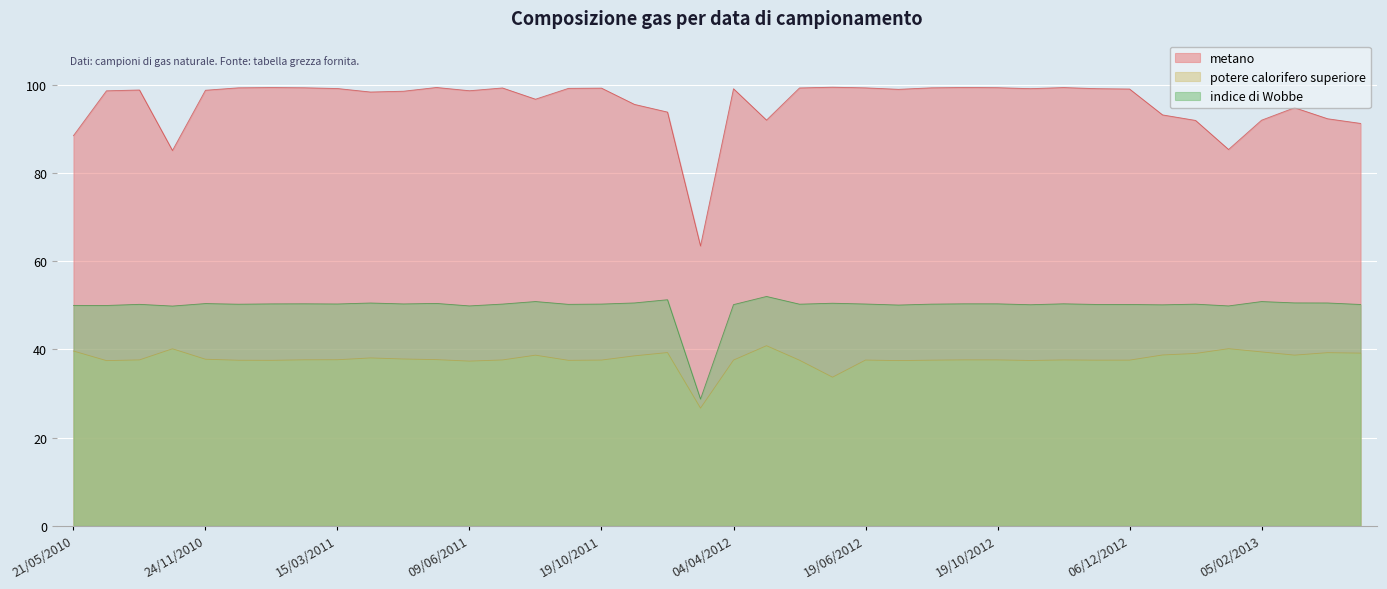

List the series in order of their overall mean, highest first.

metano, indice di Wobbe, potere calorifero superiore